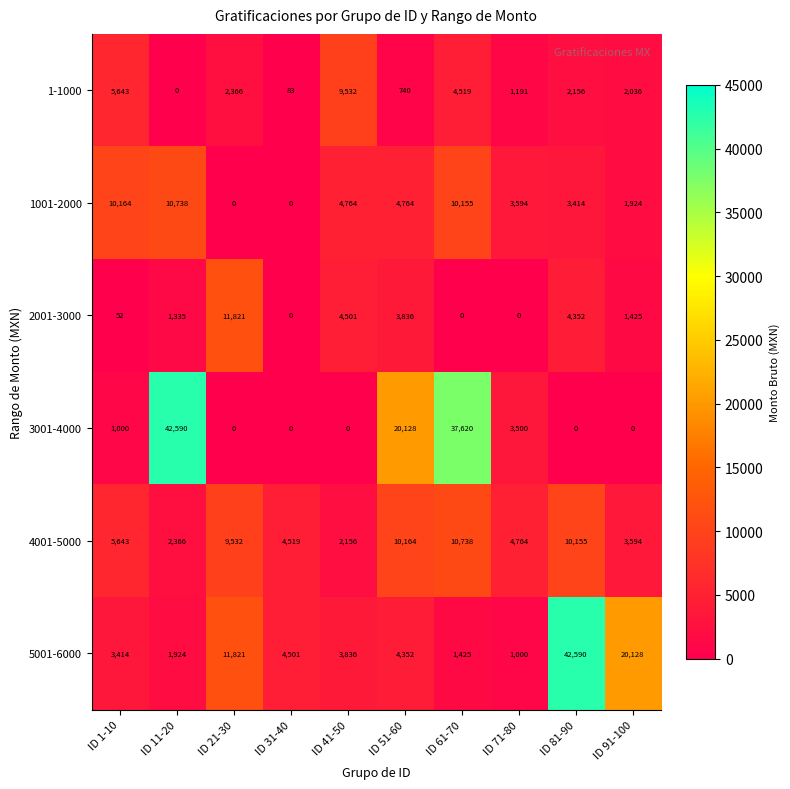

What is the total value across all series at ID 21-30?

35540